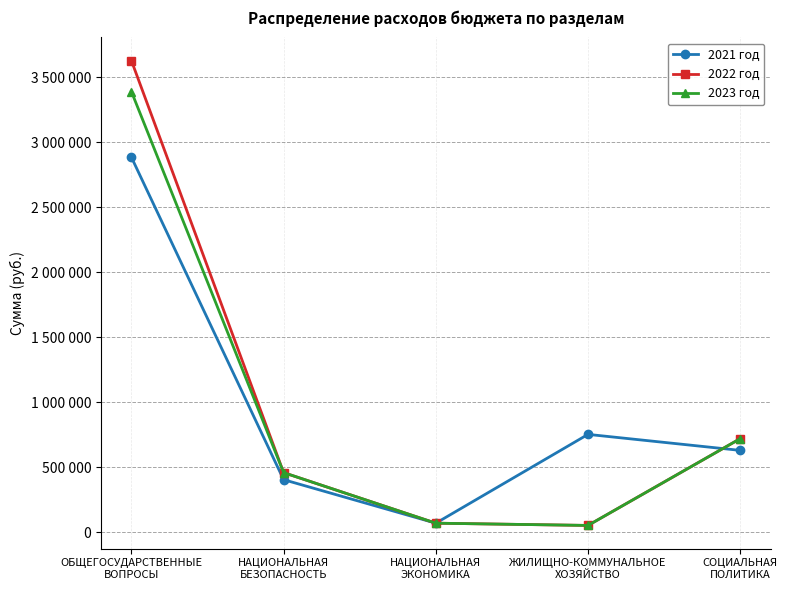

What is the approximate value of 2021 год at ЖИЛИЩНО-КОММУНАЛЬНОЕ
ХОЗЯЙСТВО?

753000